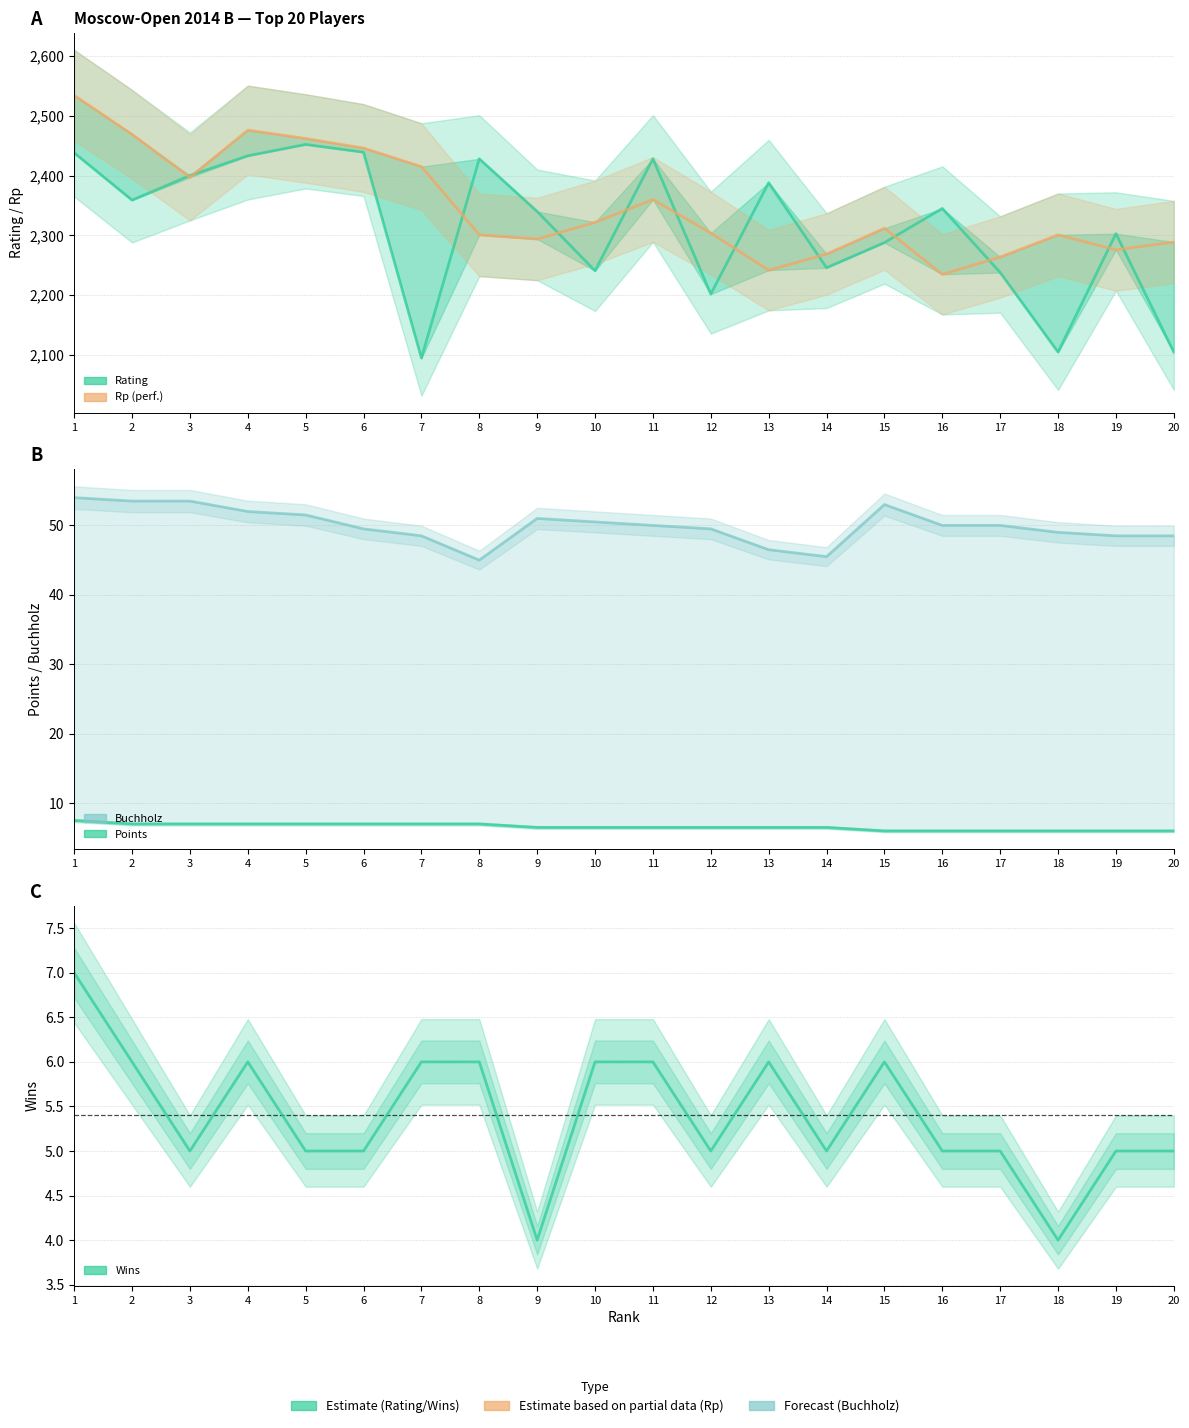

Which series has the largest range (max minus min)?

Rating